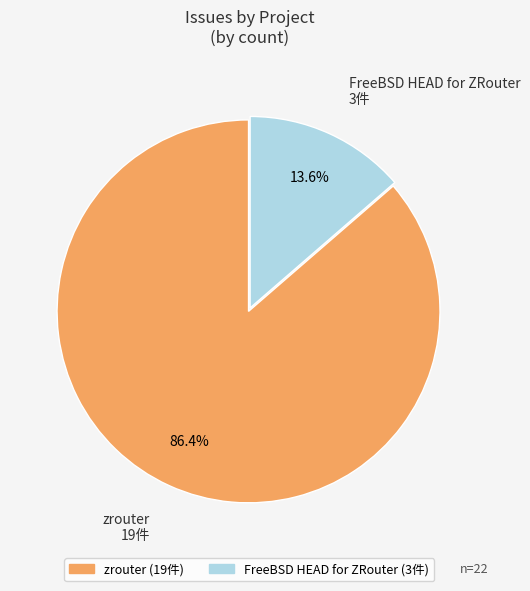

Is there any slice that represents more than half of the pie?

Yes